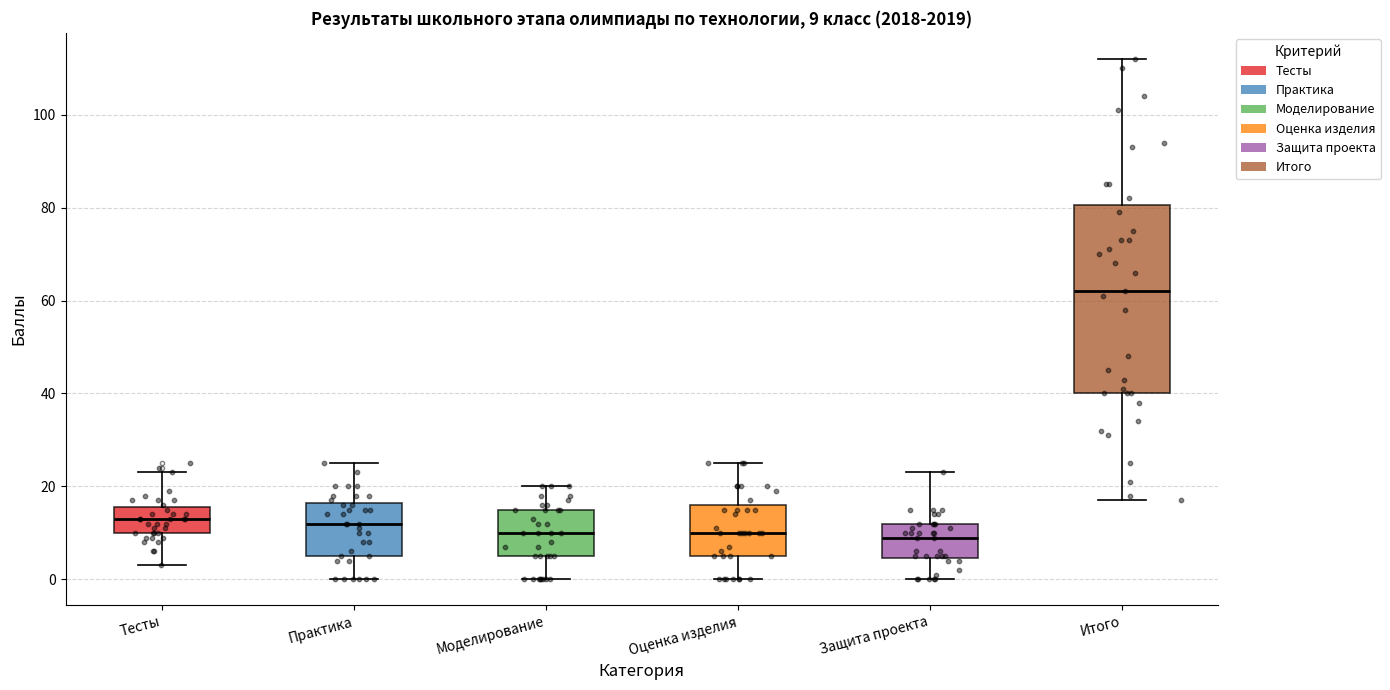

Which box is the tallest, from its lower edge to its upper edge?

Итого